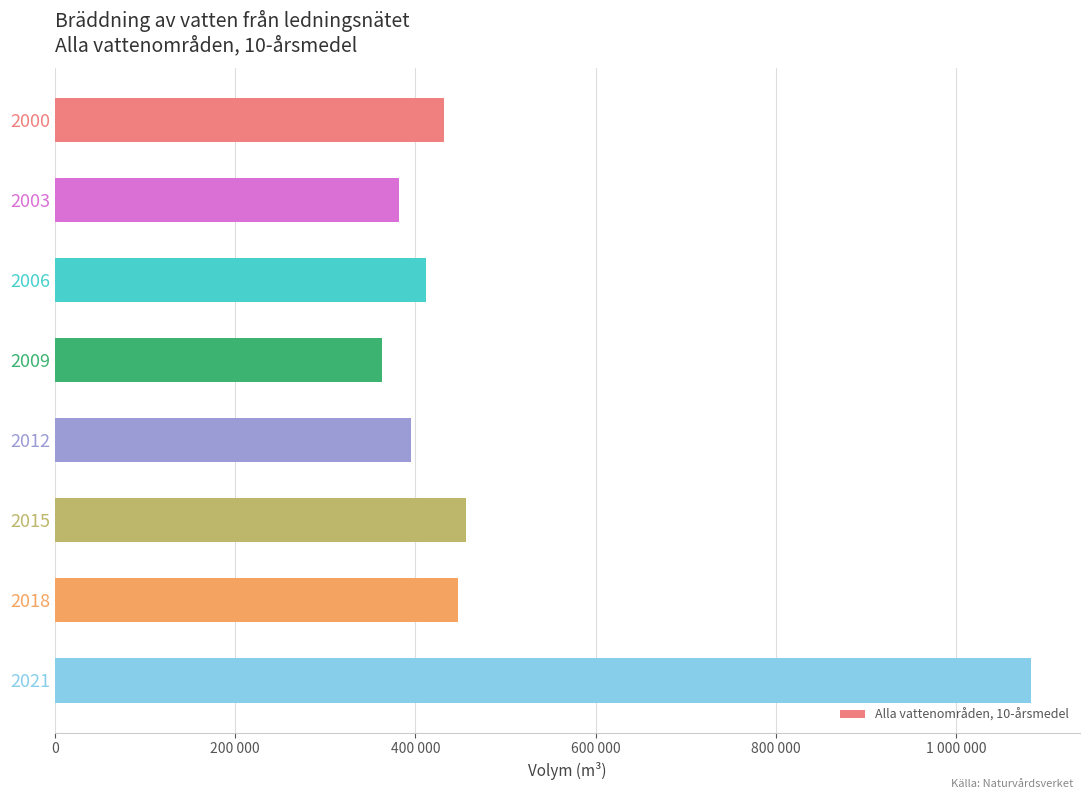

Are the bars grouped side by side (vs. stacked)?

No